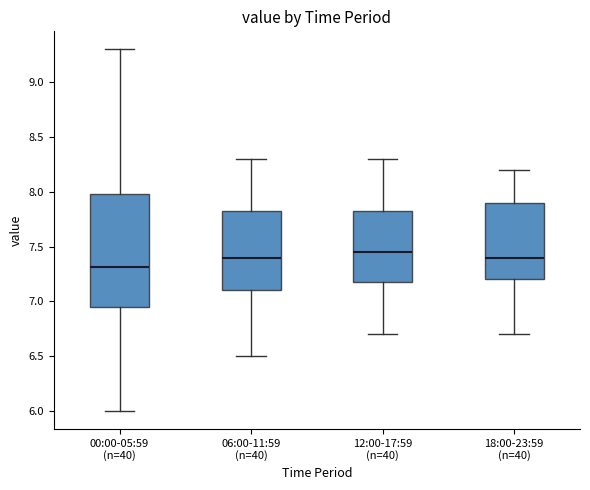

Where does the median line of the box for 18:00-23:59 (n=40) sit on the y-axis? The values are not printed on the chart, so give them approximately, as read against the axis.

7.40